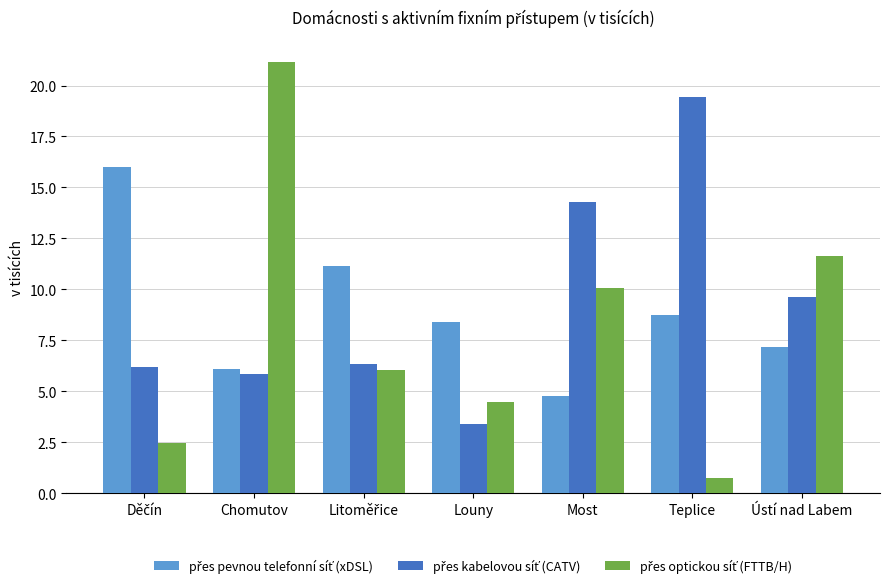

What is the difference between the highest and lowest values at Chomutov?

15.3